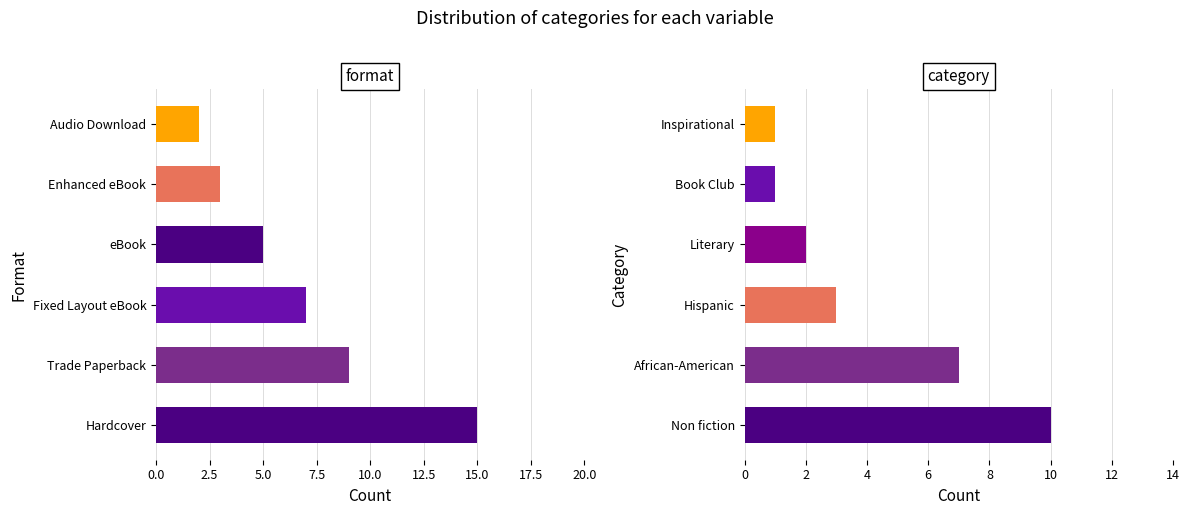

List the series in order of their overall mean, lowest first.

Category, Format